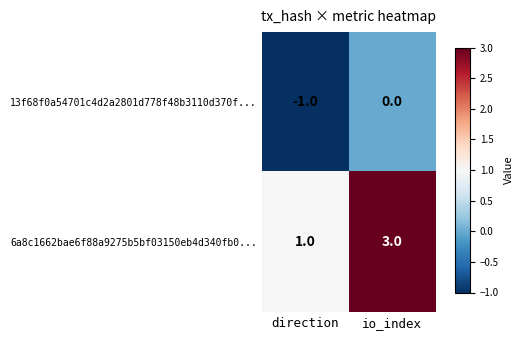

True or false: 13f68f0a54701c4d2a2801d778f48b3110d370f... has a value of -1 at direction.

True